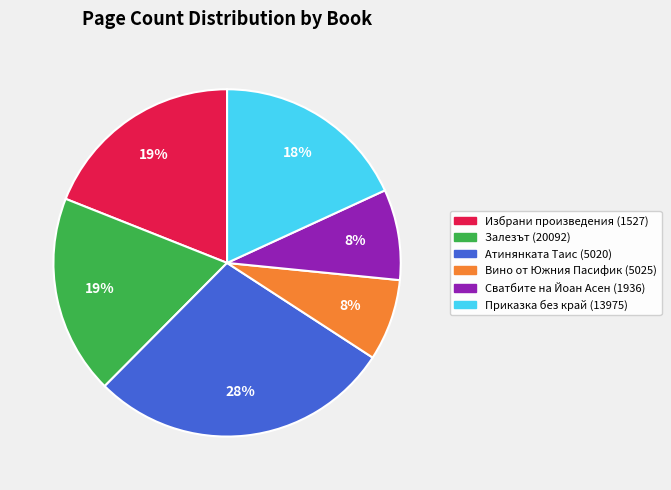

Approximately how many times larger is the value at Залезът (20092) compared to Избрани произведения (1527)?

1.0